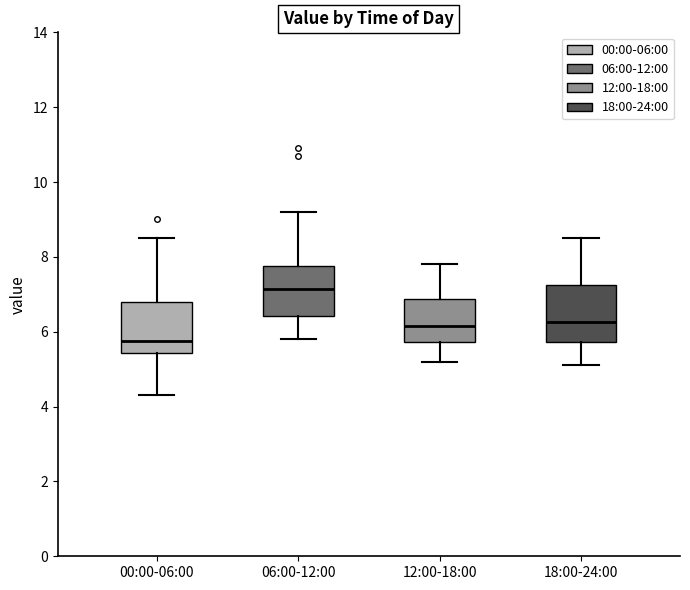

Where is the upper edge of the box for 18:00-24:00 on the y-axis? The values are not printed on the chart, so give them approximately, as read against the axis.

7.2